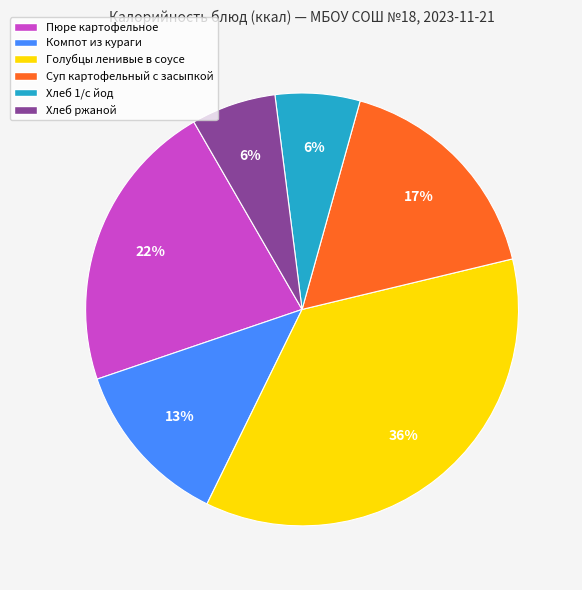

Which slice is the largest?

Голубцы ленивые в соусе